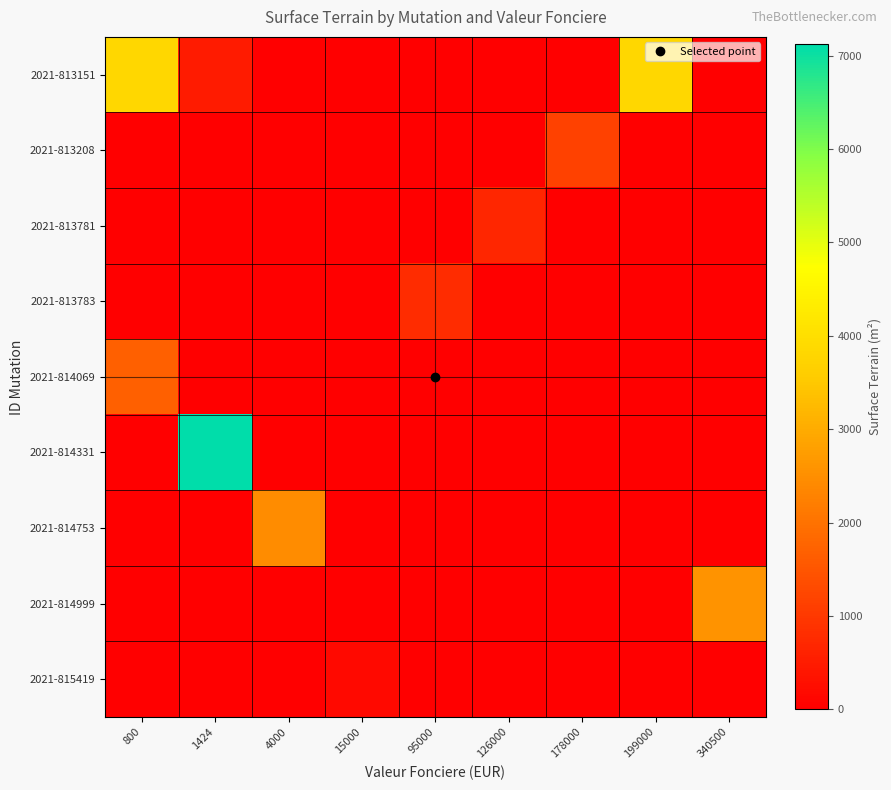

What is the greatest value displayed?

7120